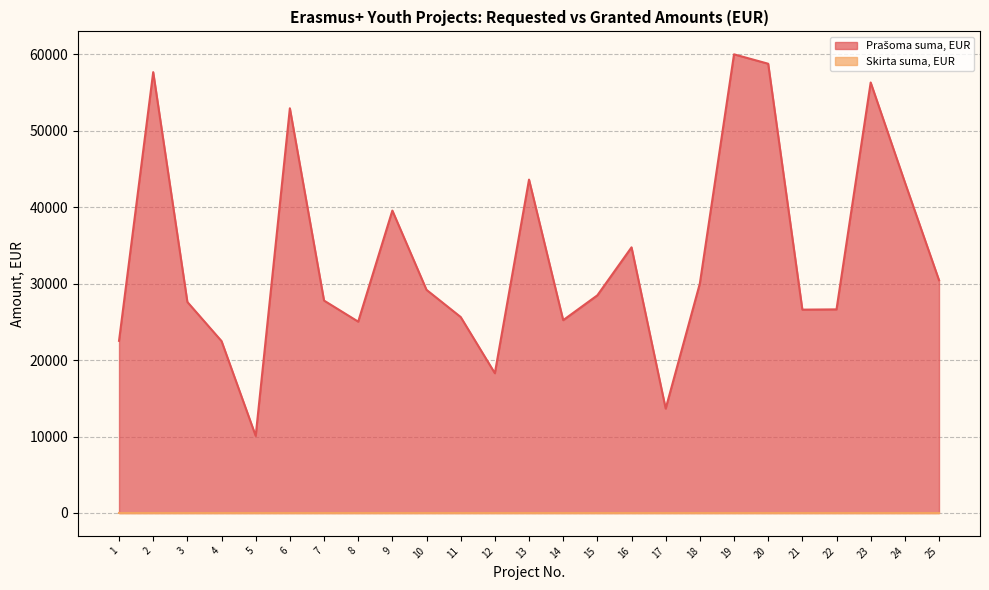

What is the value of the 7th point from the left?

27785